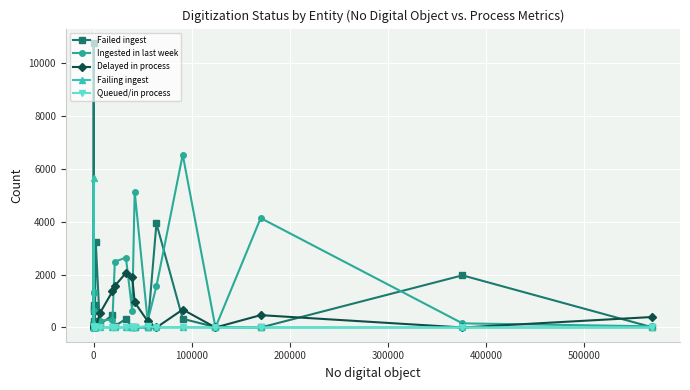

What is the total value across all series at 26?

4117